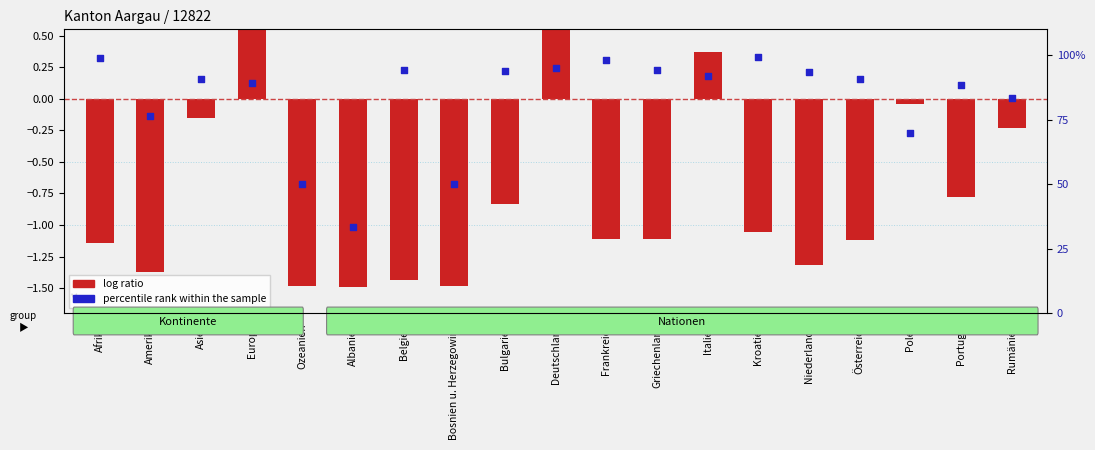

What are all the series names shown in the legend?

log ratio, percentile rank within the sample